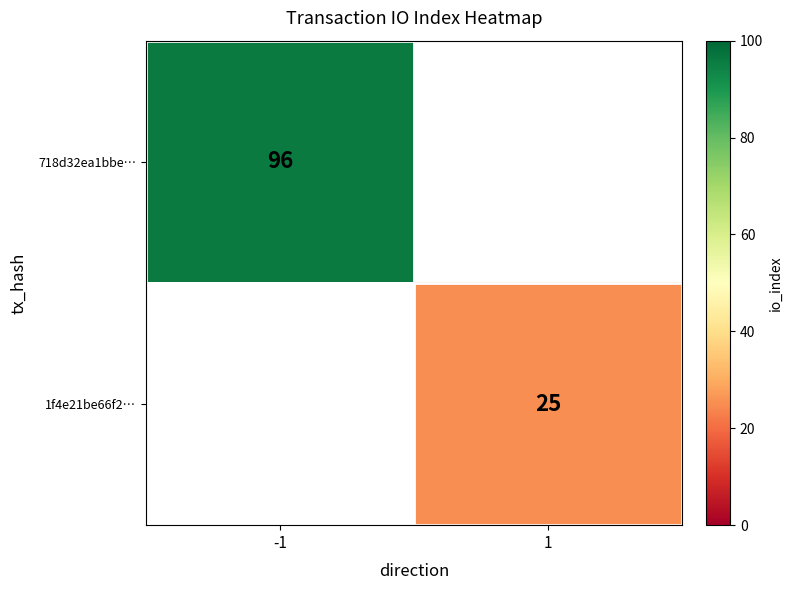

Is it true that 718d32ea1bbe… equals 96 at -1?

True